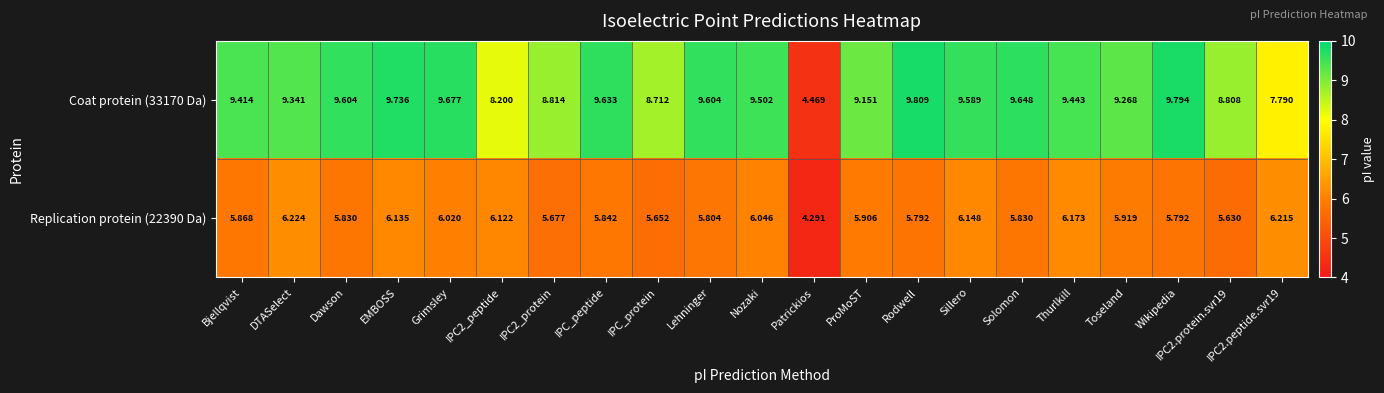

Which series has the largest range (max minus min)?

Coat protein (33170 Da)